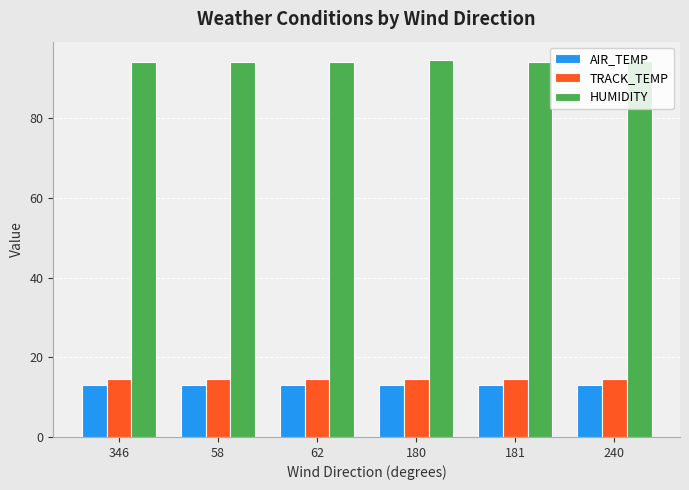

What value does the AIR_TEMP series have at 180?

13.0